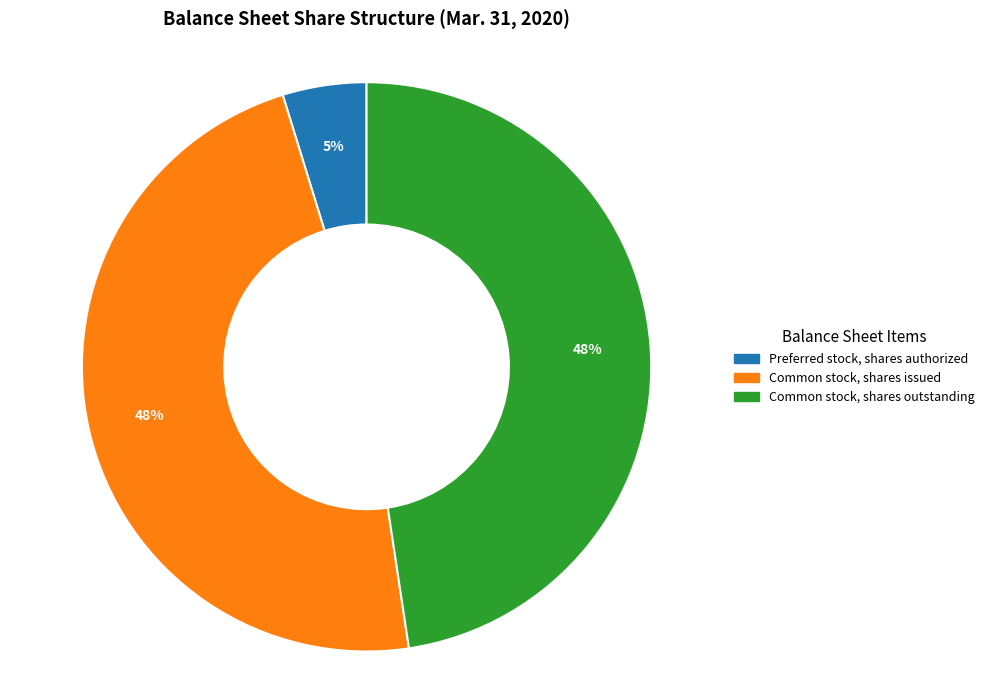

Does any single category account for the majority?

No